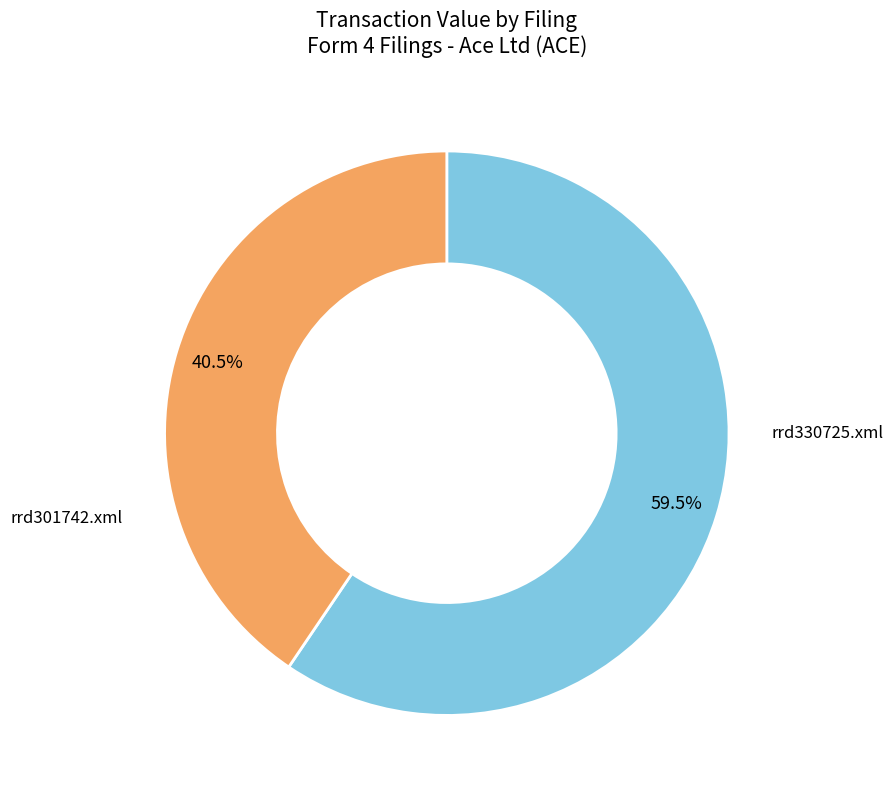

Does any single category account for the majority?

Yes